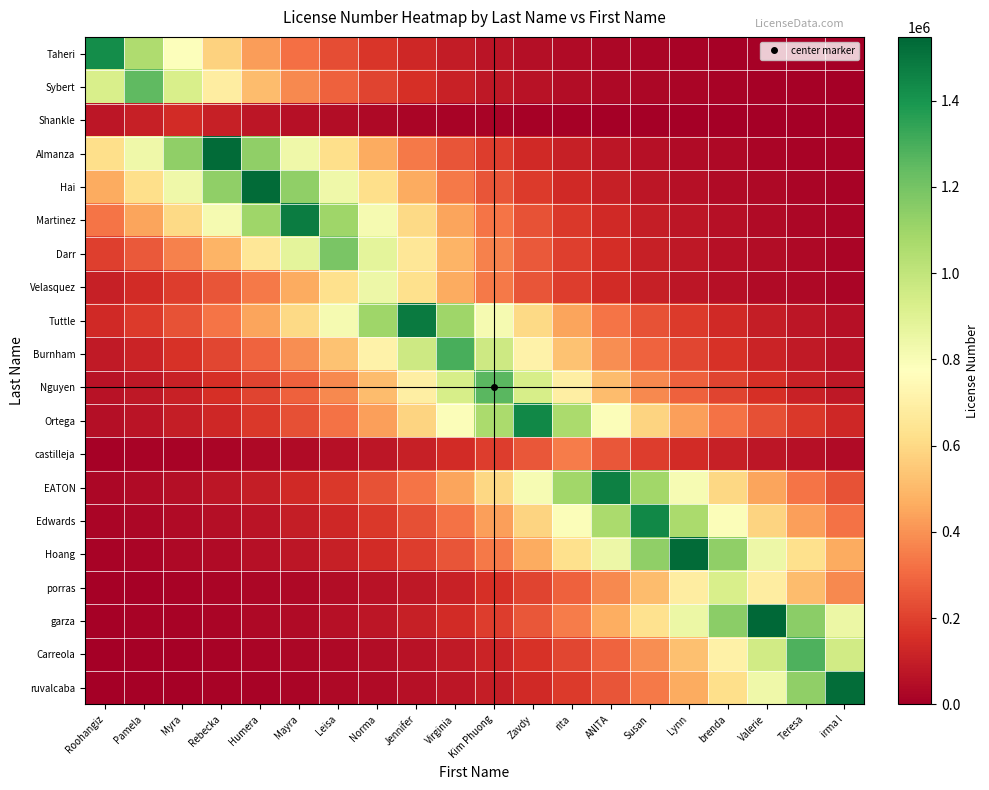

What is the smallest value displayed?

864.5